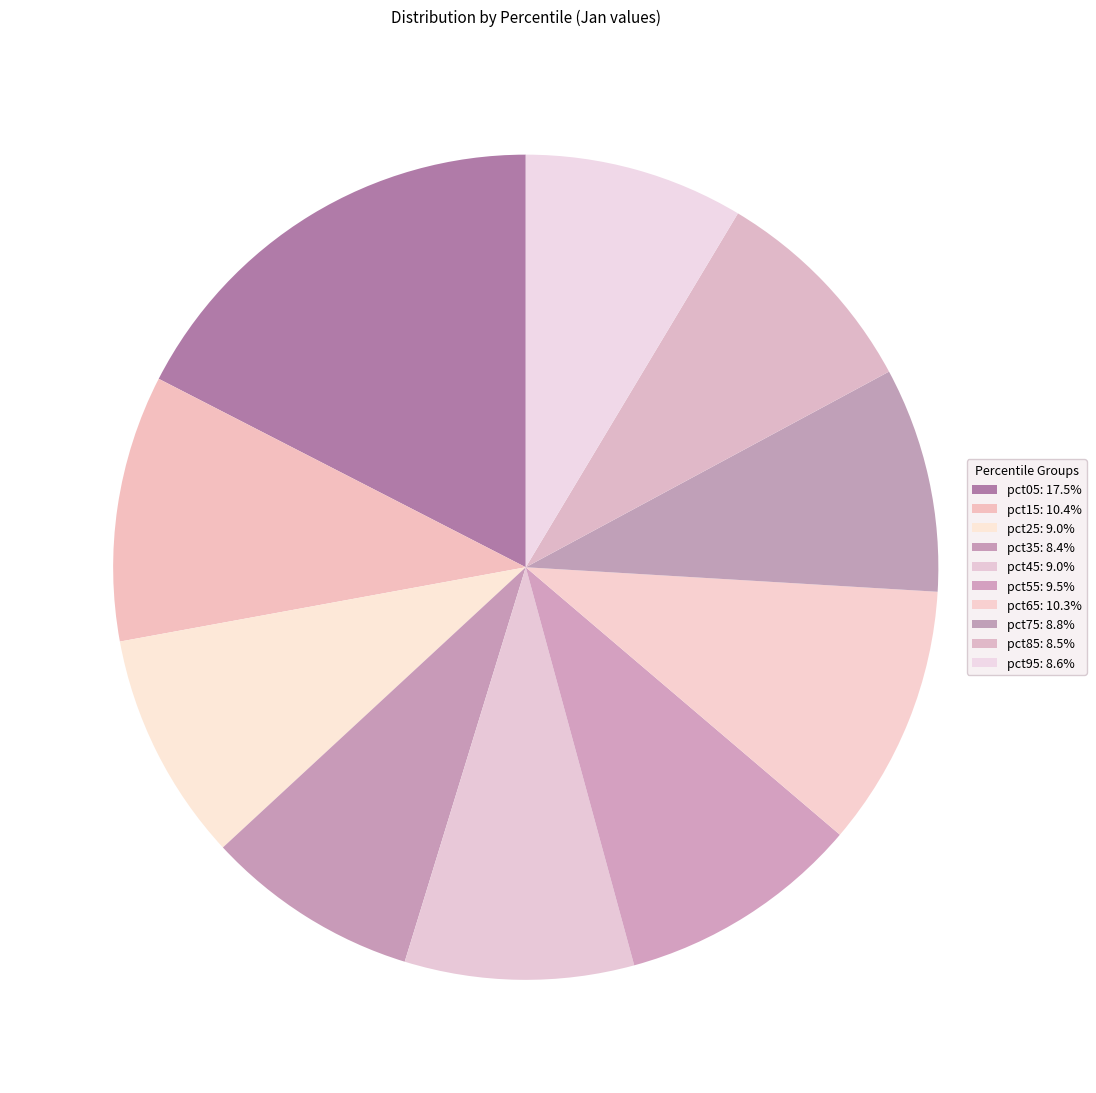

The pct55 slice represents 1% of the pie. True or false?

False